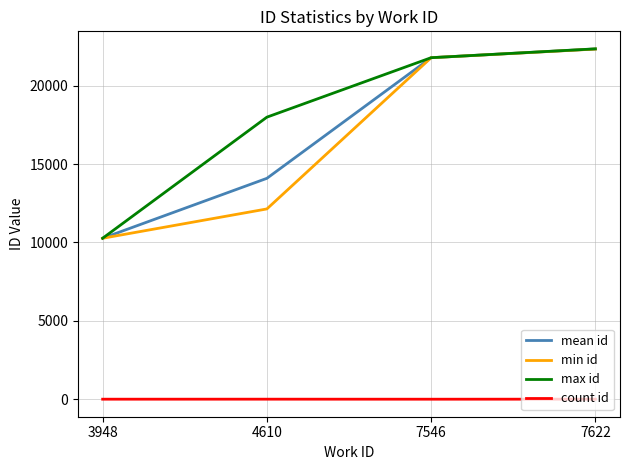

Which series changed the most between 3948 and 4610?

max id